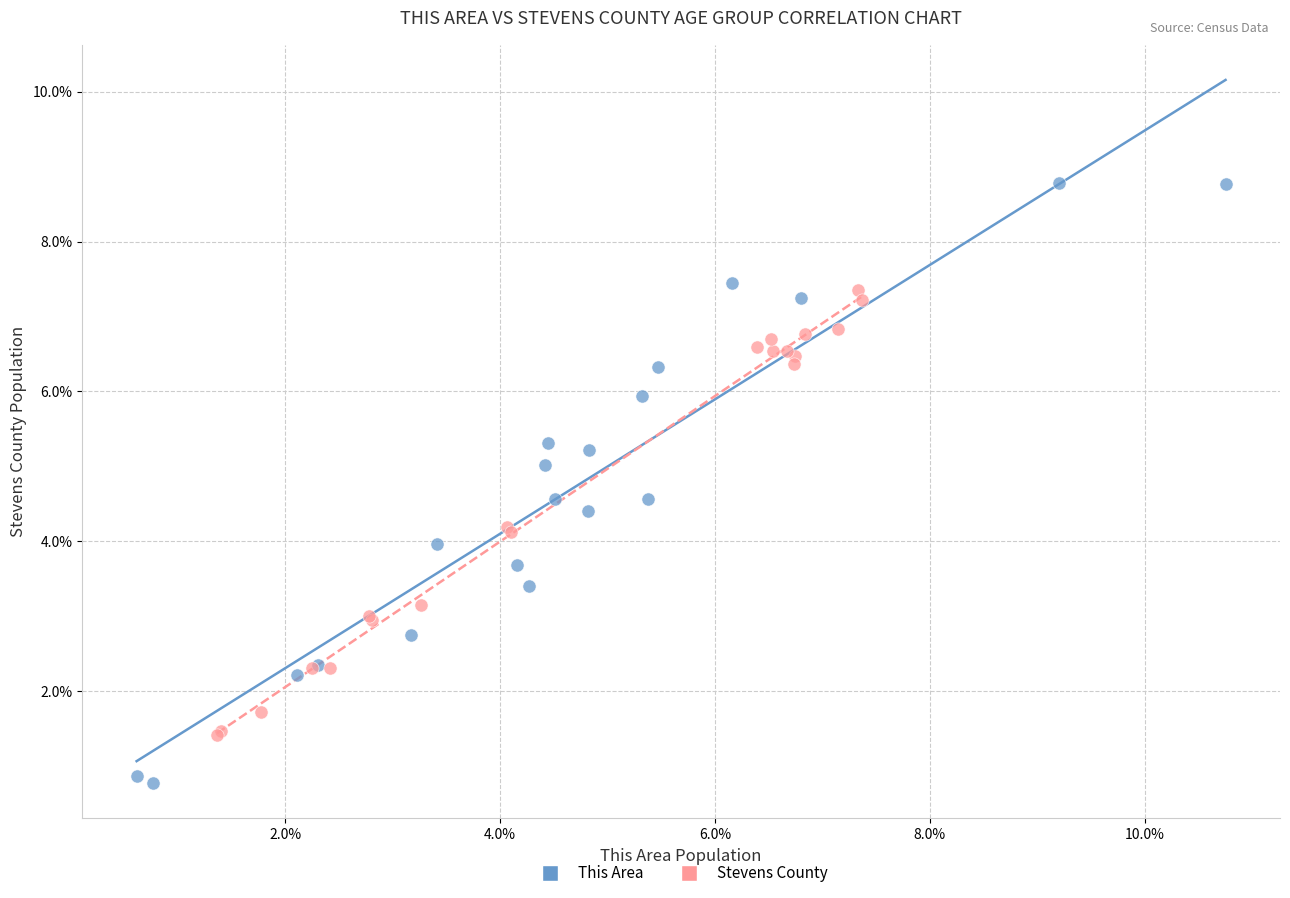

Which series contains the highest Y value?

This Area